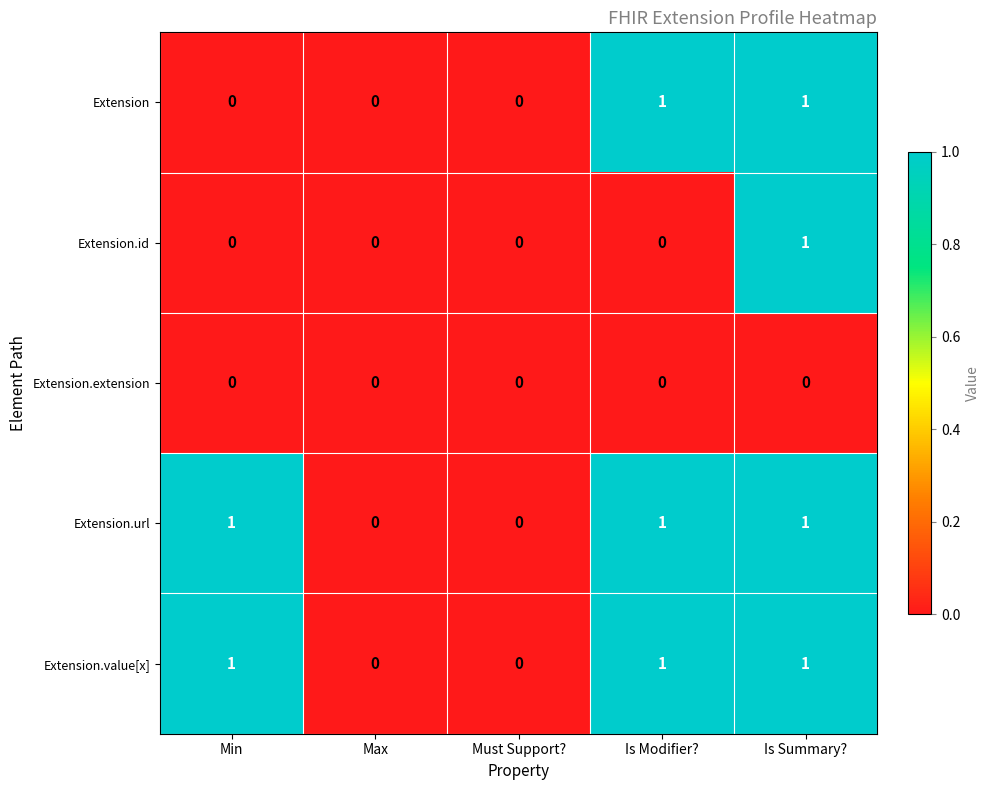

How many data points does each series have?

5